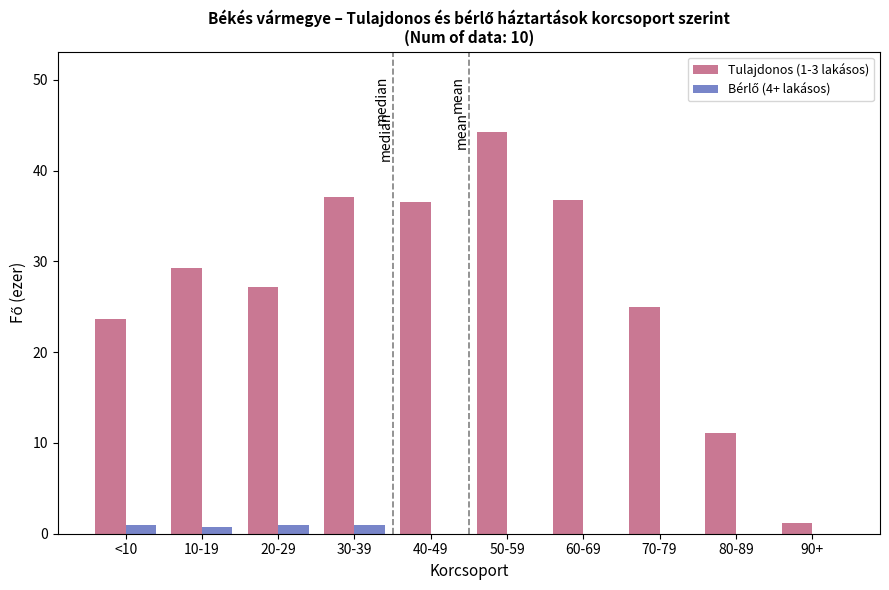

The Tulajdonos (1-3 lakásos) series shows 37.1 at 30-39. True or false?

True